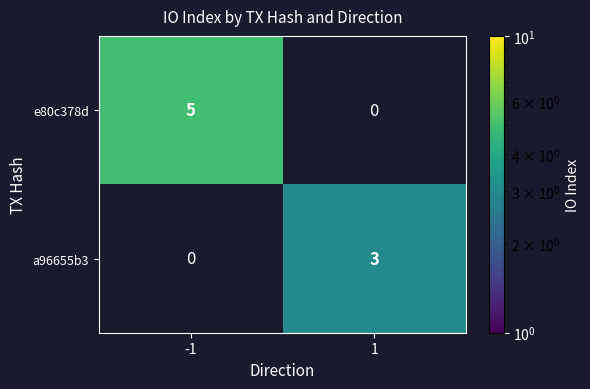

Is the value of a96655b3 at 1 greater than the value of e80c378d at -1?

No